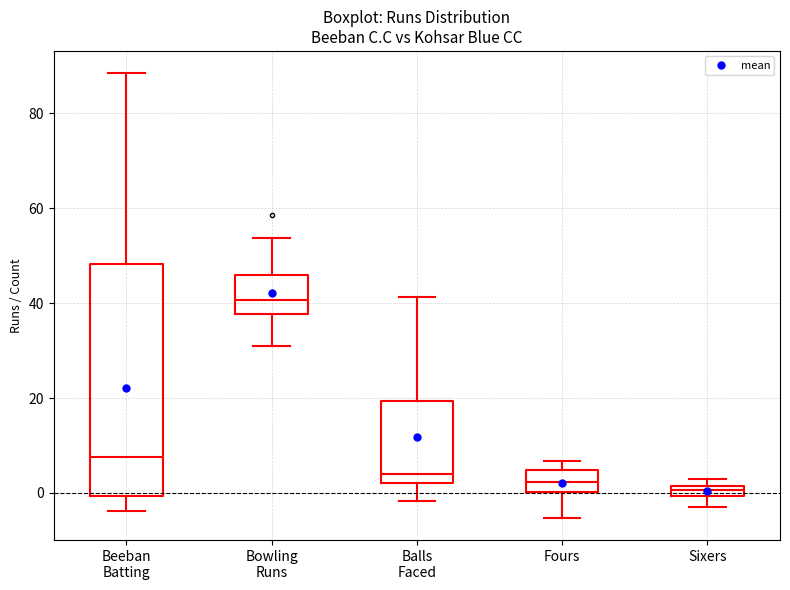

Which box is the tallest, from its lower edge to its upper edge?

Beeban Batting